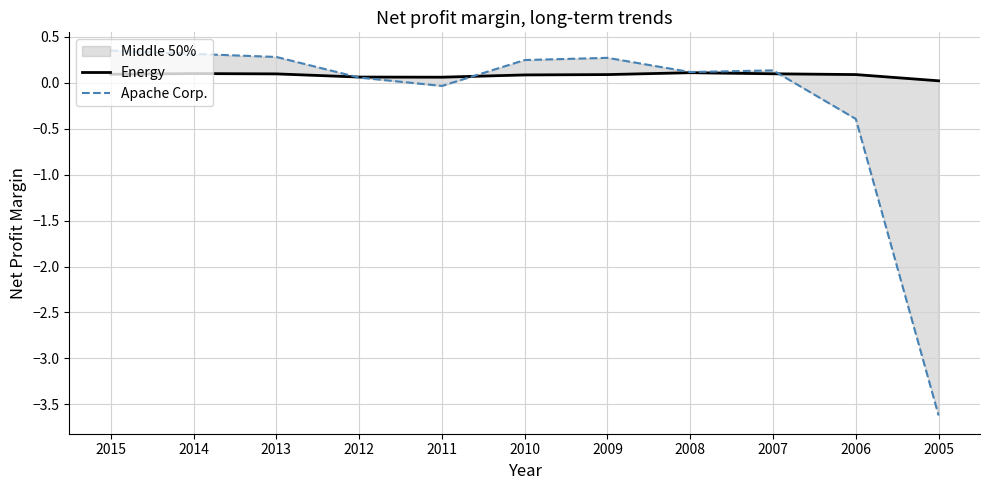

How many lines are shown in the chart?

2